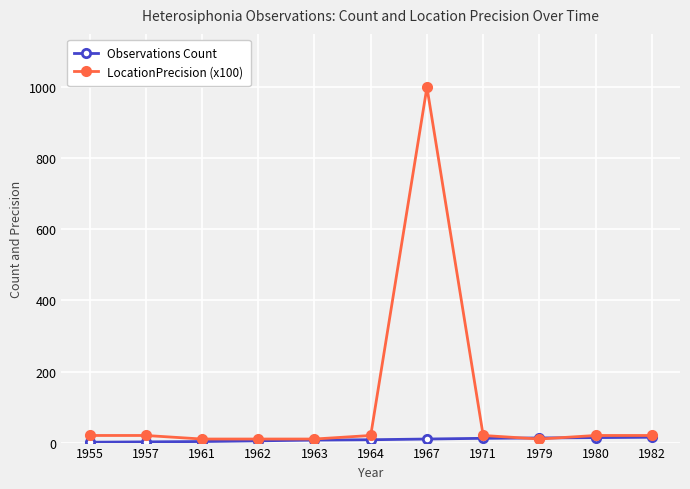

What is the highest value of the LocationPrecision (x100) series?

1000